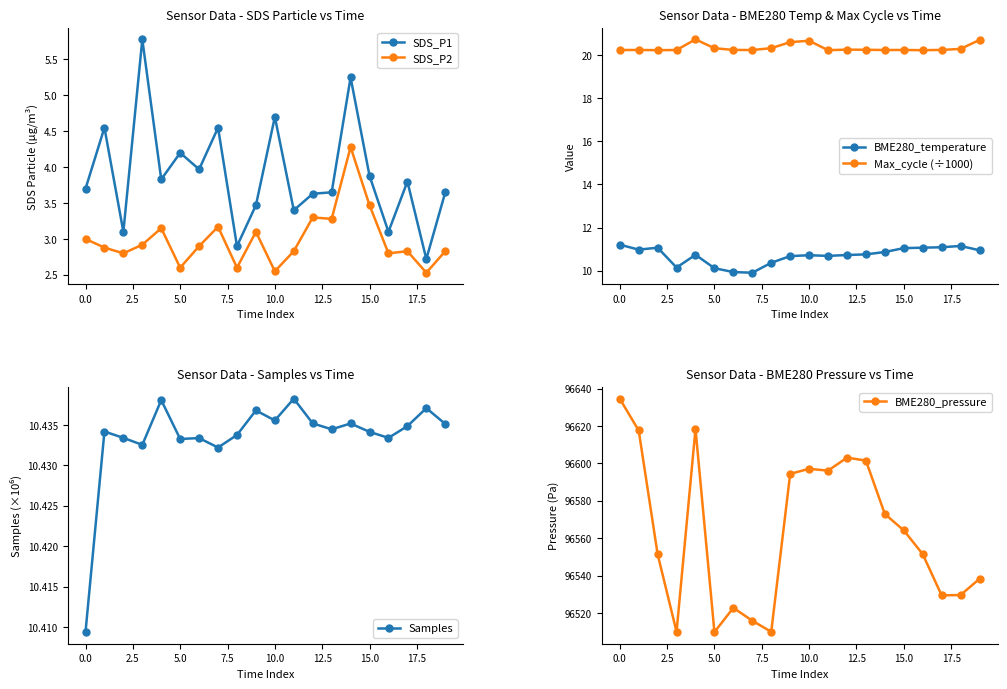

What is the label of the 8th point from the right?

12